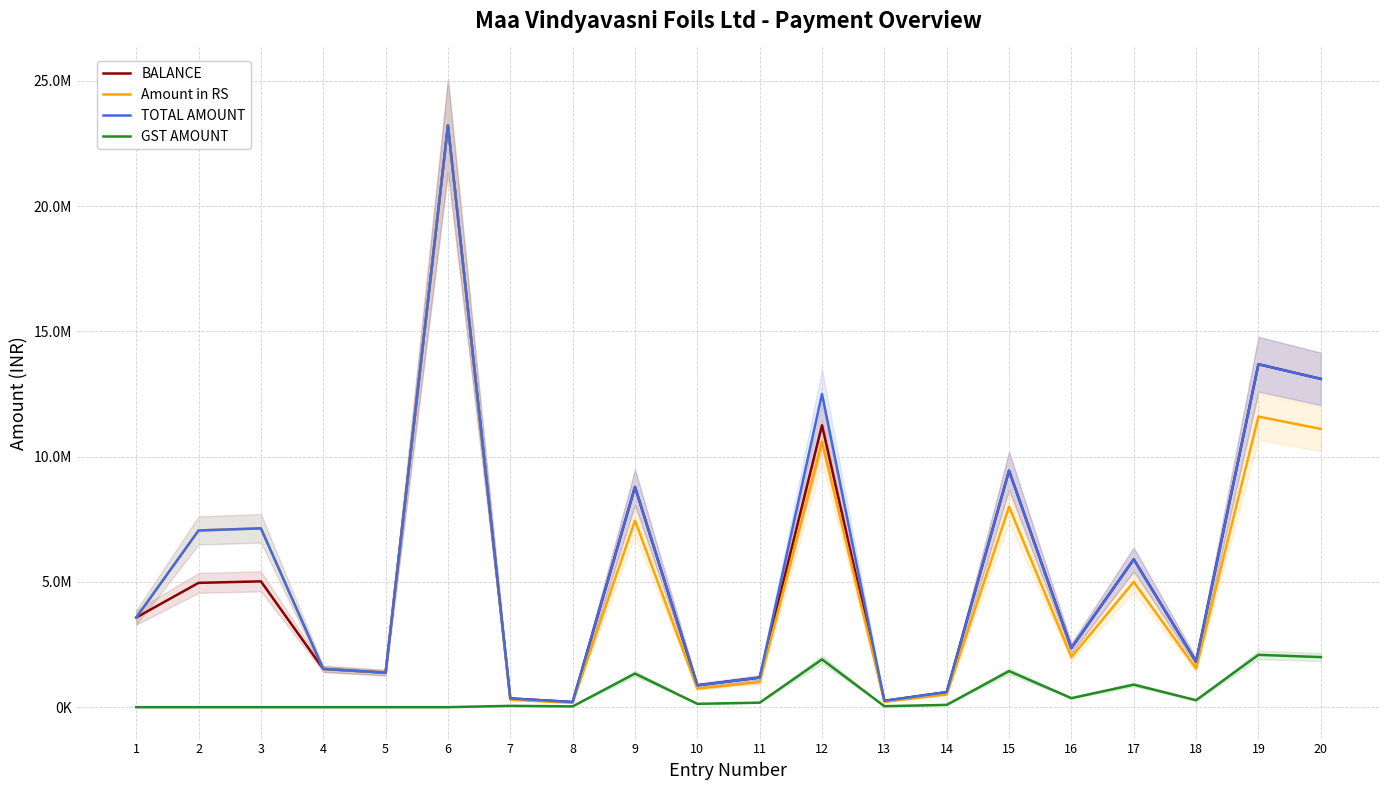

True or false: Amount in RS and TOTAL AMOUNT cross at least once.

False